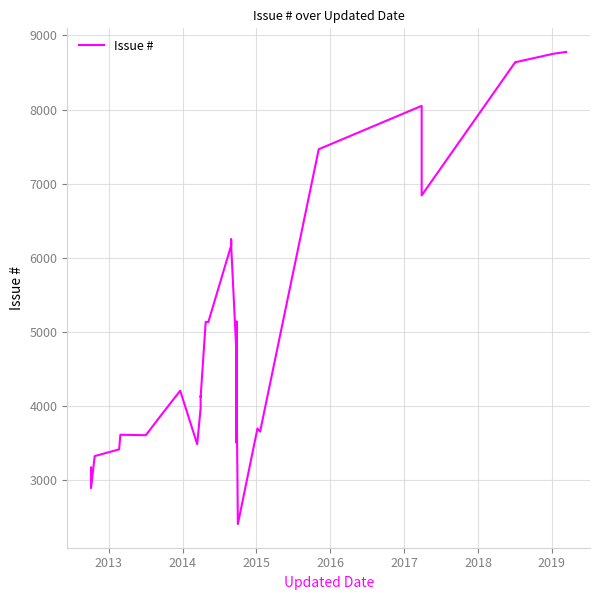

What is the minimum value shown in the chart?

2411